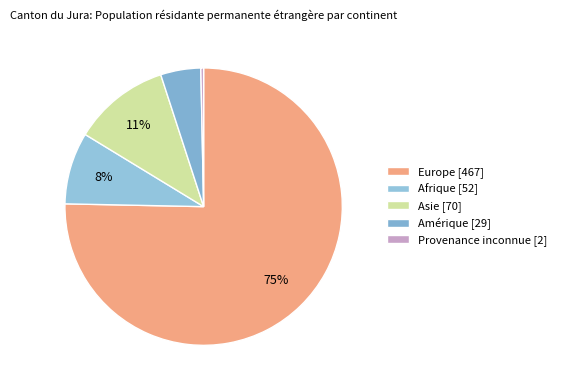

Rank the categories by value from highest to lowest.

Europe, Asie, Afrique, Amérique, Provenance inconnue